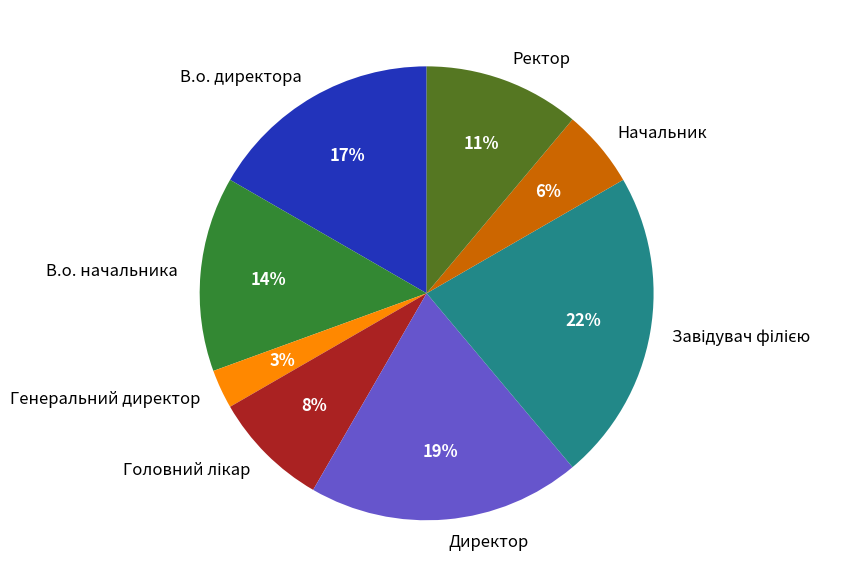

What is the ratio of the value at В.о. директора to the value at В.о. начальника?

1.2